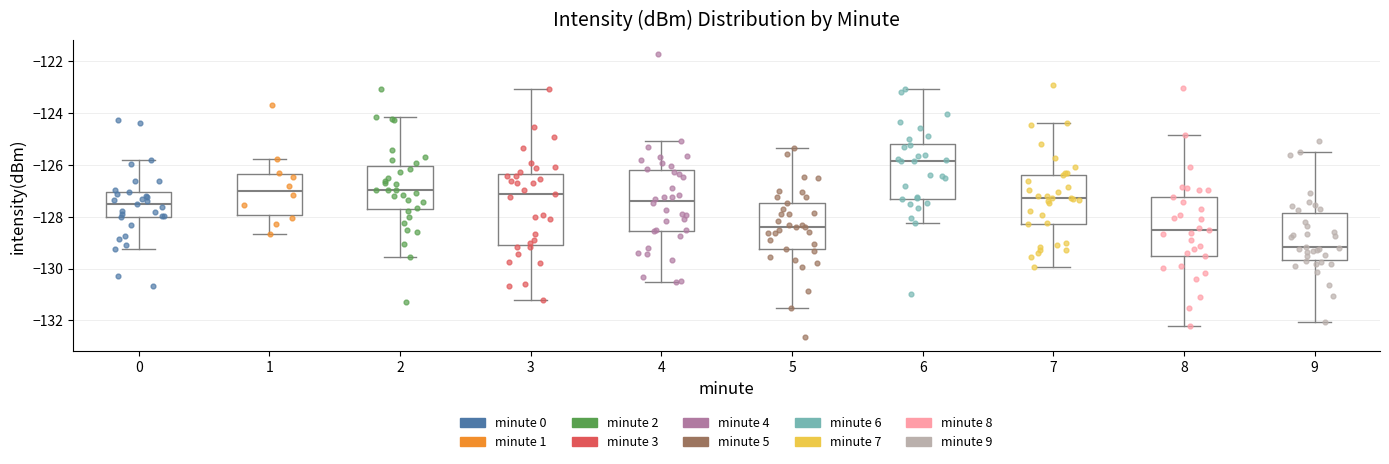

Reading left to right, transcribe this box plot: for each box, give where its median line is, the range the box spans, and where its two whiskers end, as read against the y-axis. The values are not printed on the chart, so give them approximately, as read against the axis.

0: median -127.6, box -128.0 to -127.0, whiskers -129.2 to -125.8
1: median -127.0, box -128.0 to -126.4, whiskers -128.6 to -125.8
2: median -127.0, box -127.8 to -126.0, whiskers -129.6 to -124.2
3: median -127.2, box -129.0 to -126.4, whiskers -131.2 to -123.0
4: median -127.4, box -128.6 to -126.2, whiskers -130.4 to -125.0
5: median -128.4, box -129.2 to -127.4, whiskers -131.6 to -125.4
6: median -125.8, box -127.2 to -125.2, whiskers -128.2 to -123.0
7: median -127.2, box -128.2 to -126.4, whiskers -130.0 to -124.4
8: median -128.6, box -129.6 to -127.2, whiskers -132.2 to -124.8
9: median -129.2, box -129.6 to -127.8, whiskers -132.0 to -125.4